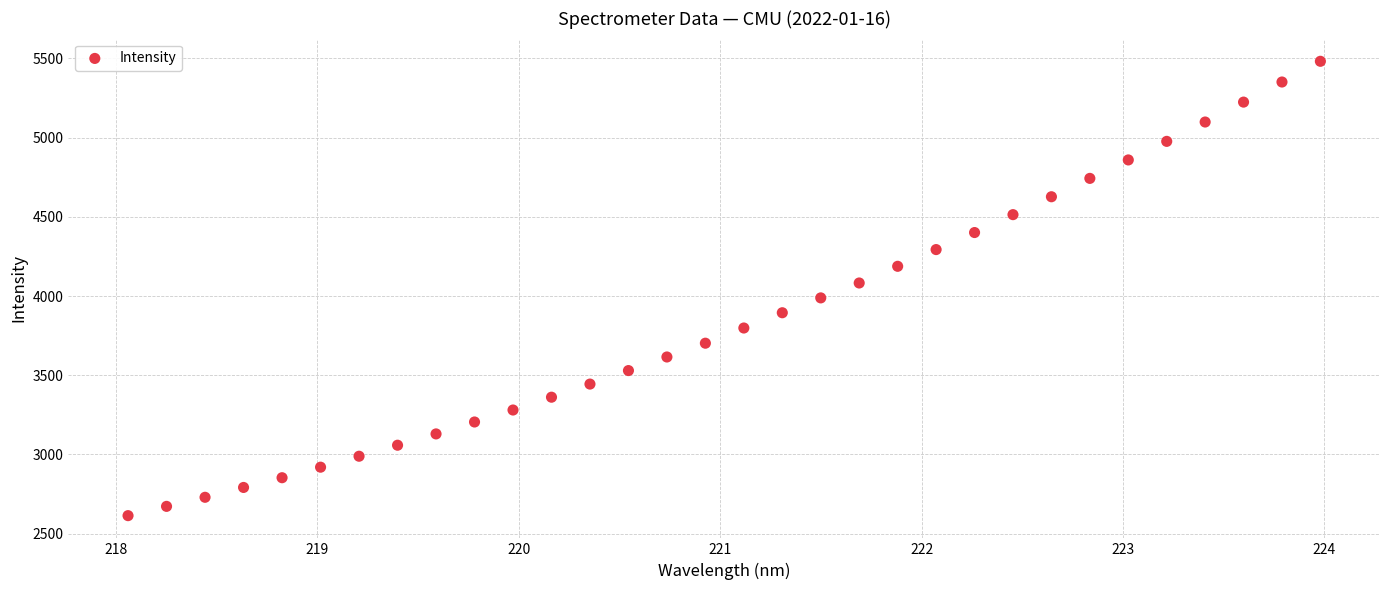

What is the range of Y values (max minus min)?

2869.4